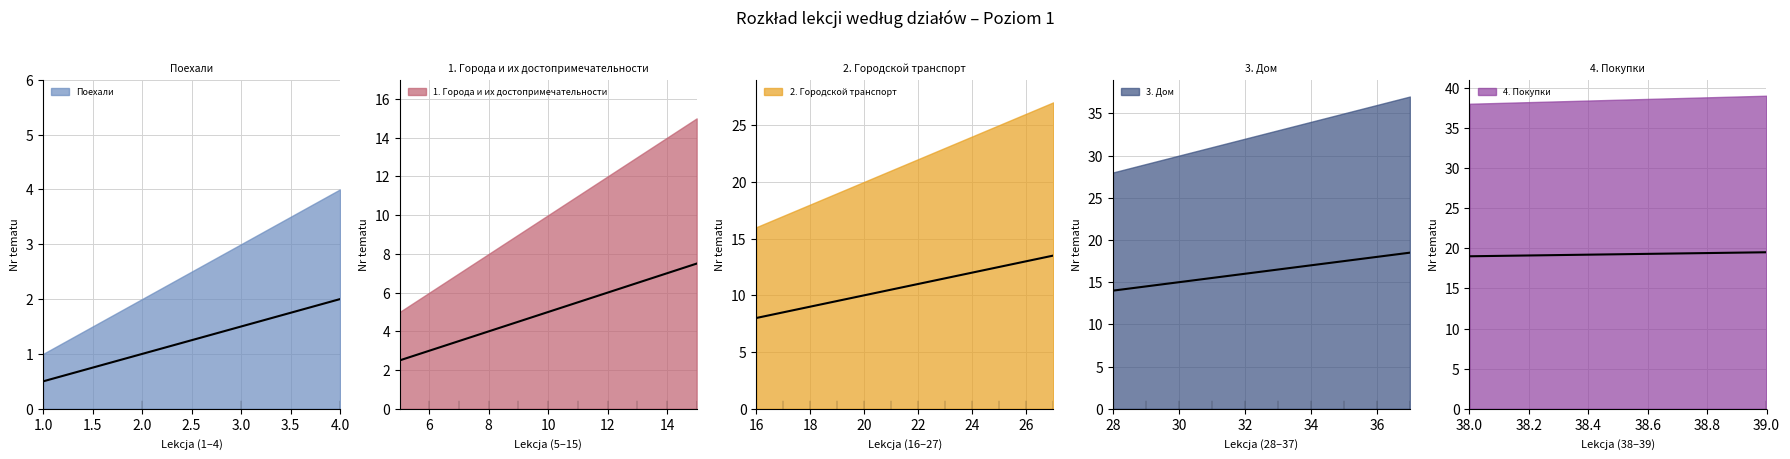

What is the value of the Nr tematu point at the 37th from the left?

37